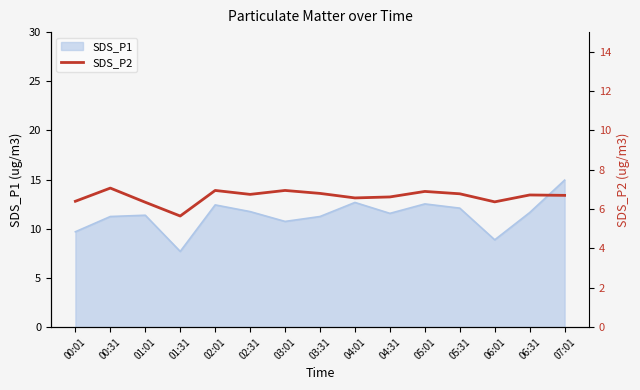

How many points are higher than both their immediate neighbors (excluding endpoints)?

5